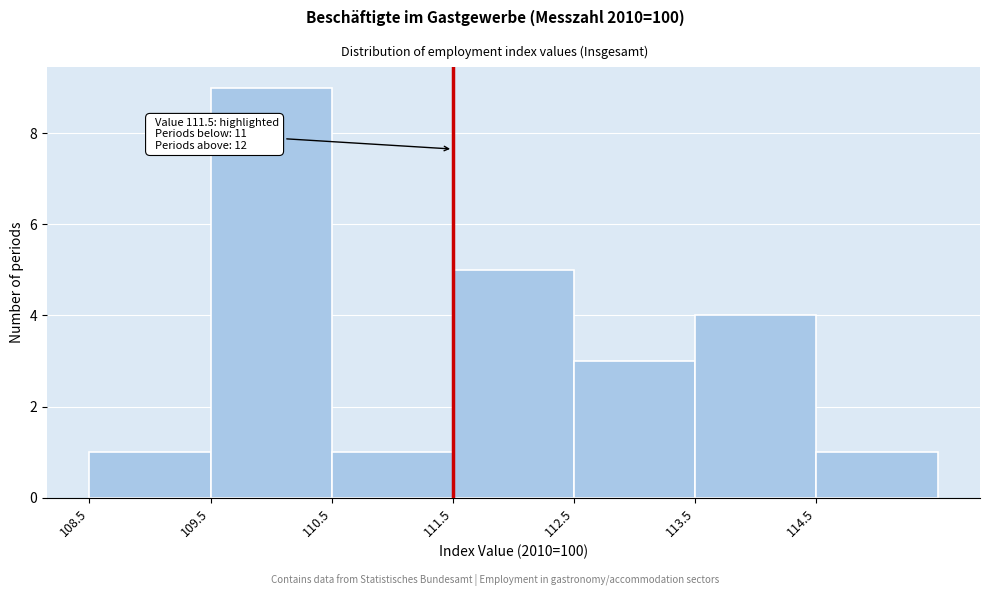

Which range on the x-axis has the tallest bar?

109.5 to 110.5